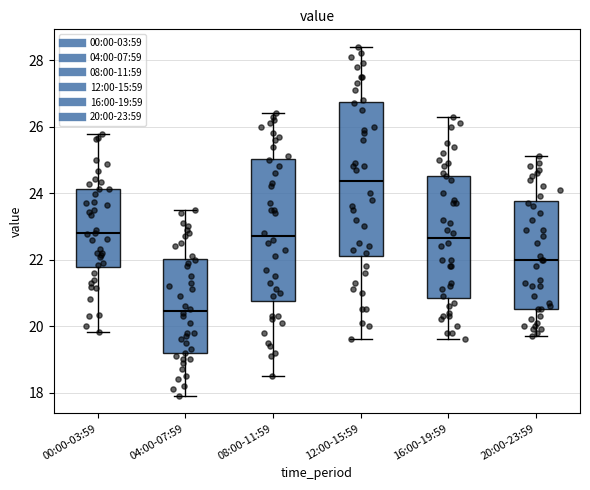

Where does the median line of the box for 04:00-07:59 sit on the y-axis? The values are not printed on the chart, so give them approximately, as read against the axis.

20.4